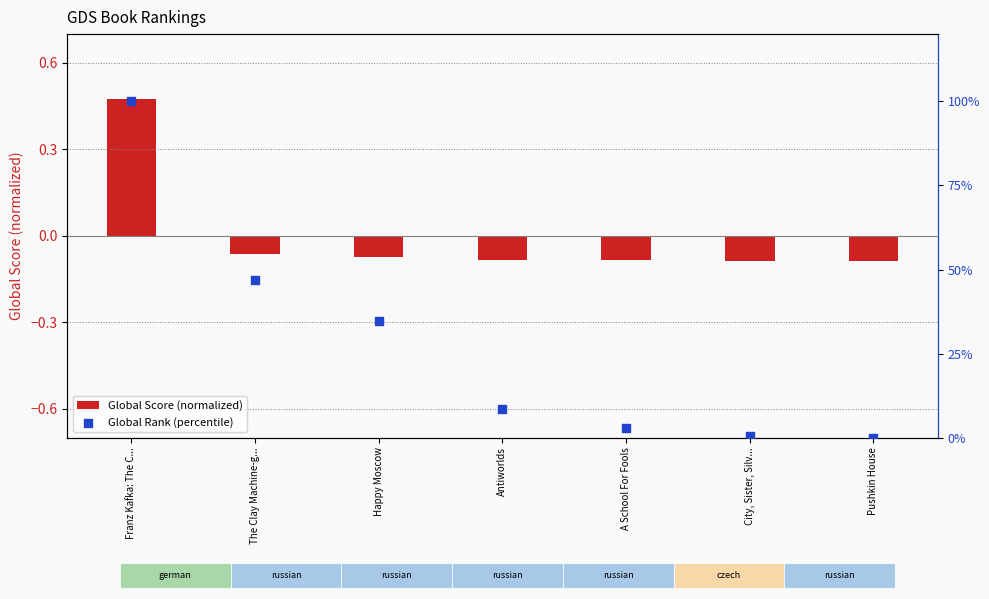

What are all the series names shown in the legend?

Global Score (normalized), Global Rank (percentile)